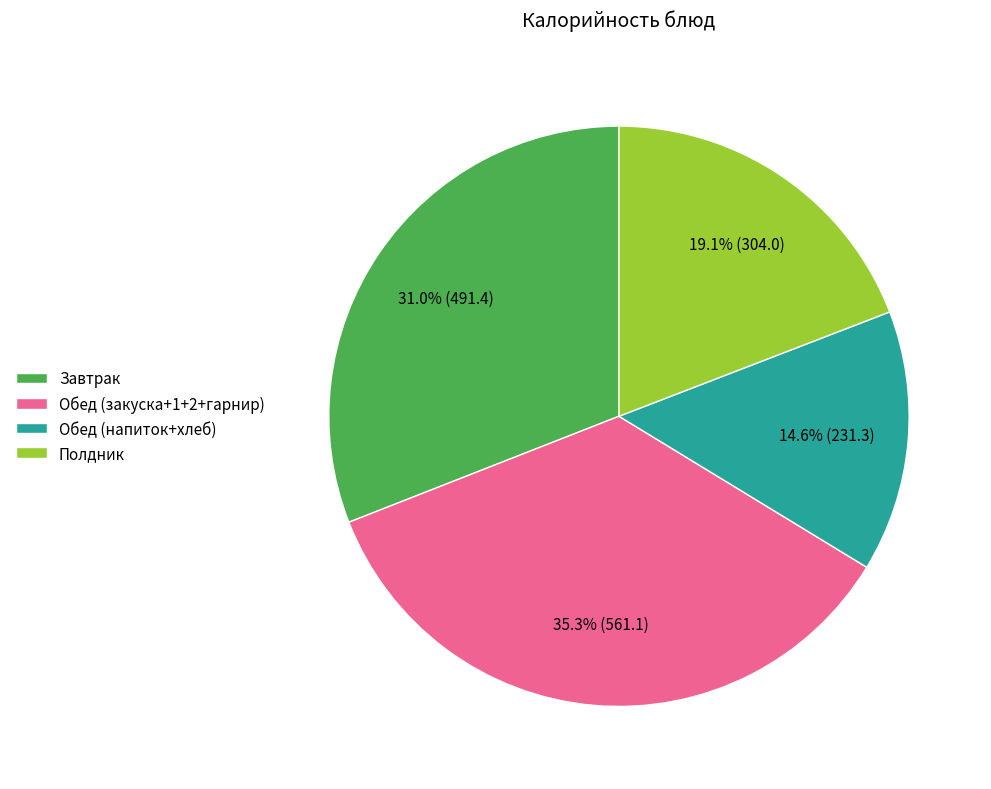

Is there a majority slice in this chart?

No